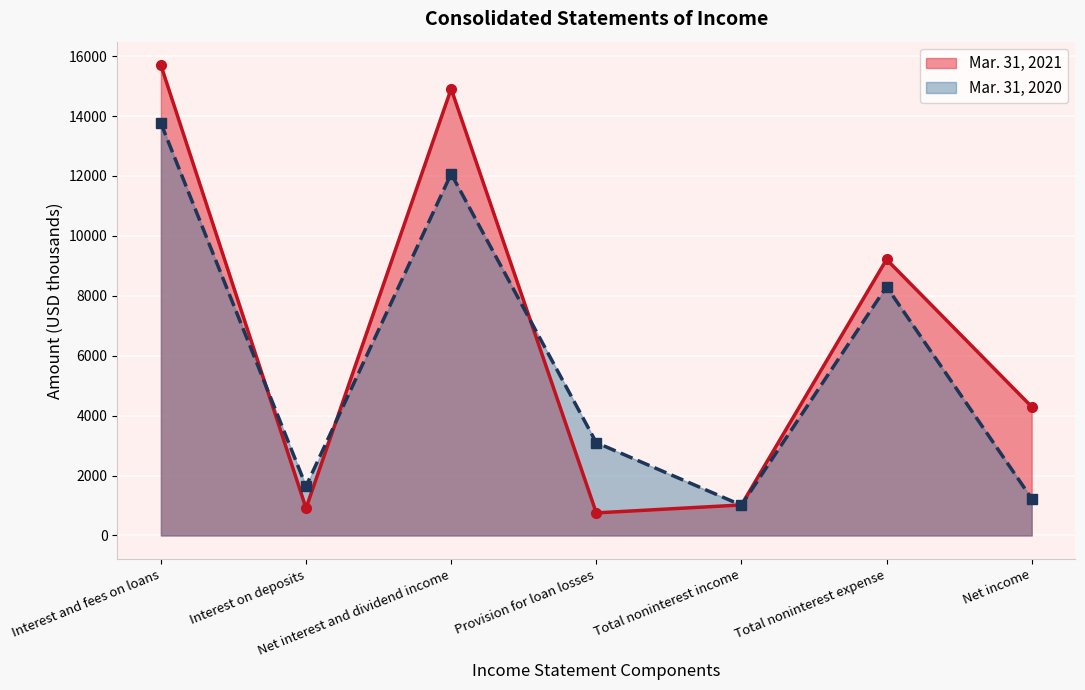

At which label does Mar. 31, 2020 reach its minimum?

Total noninterest income